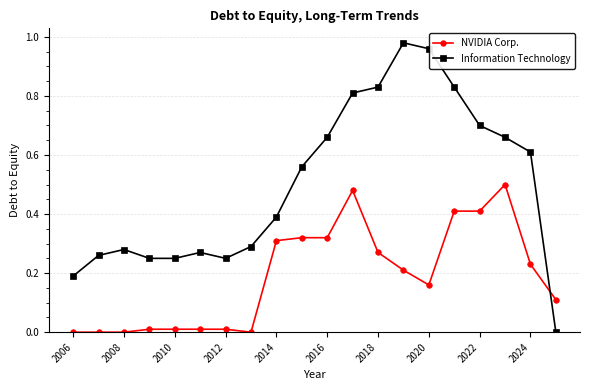

Which series has the widest spread of values?

Information Technology